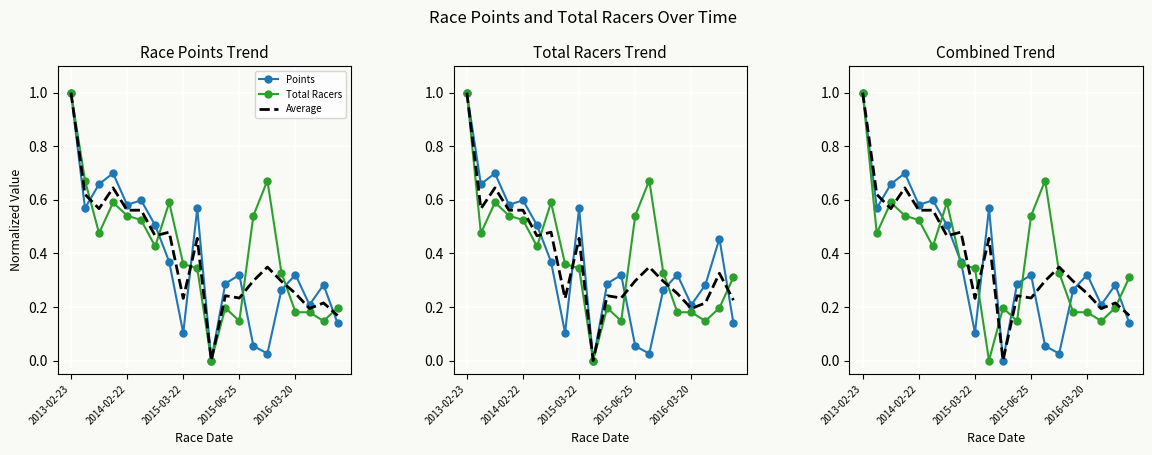

At which category is the sum across all series the highest?

2013-02-23